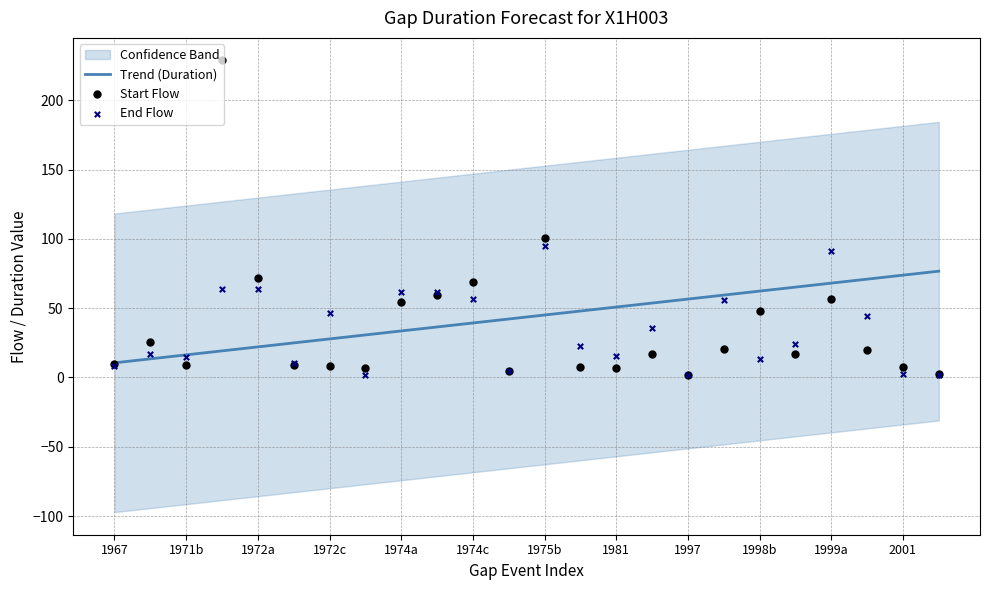

Which series has the largest total across all categories?

Trend (Duration)